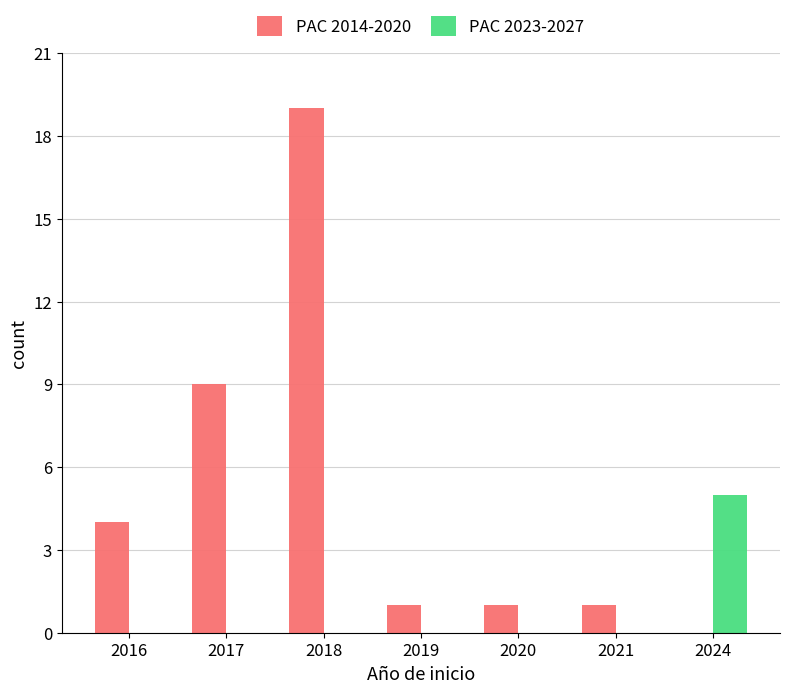

Which category has the highest value in the PAC 2023-2027 series?

2024